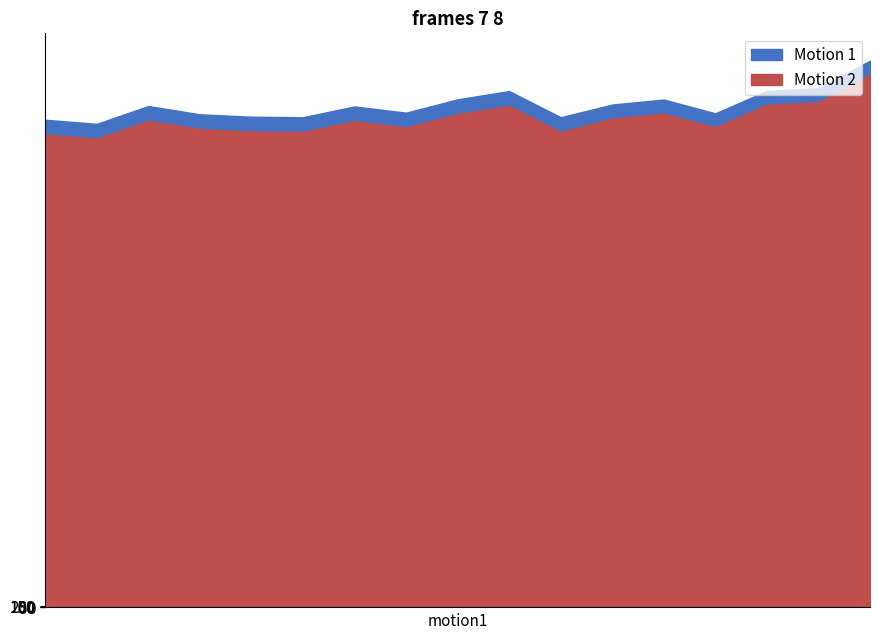

Which series has the largest total across all categories?

Motion 1